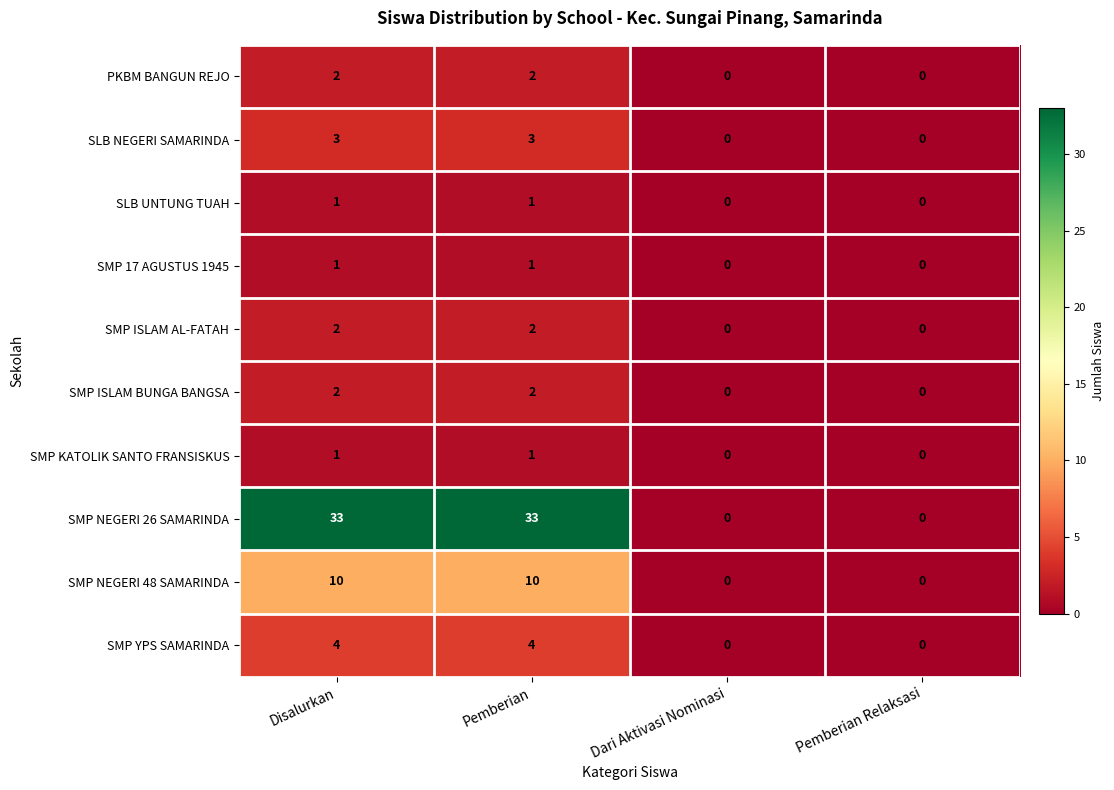

What is the total value across all series at Pemberian?

59